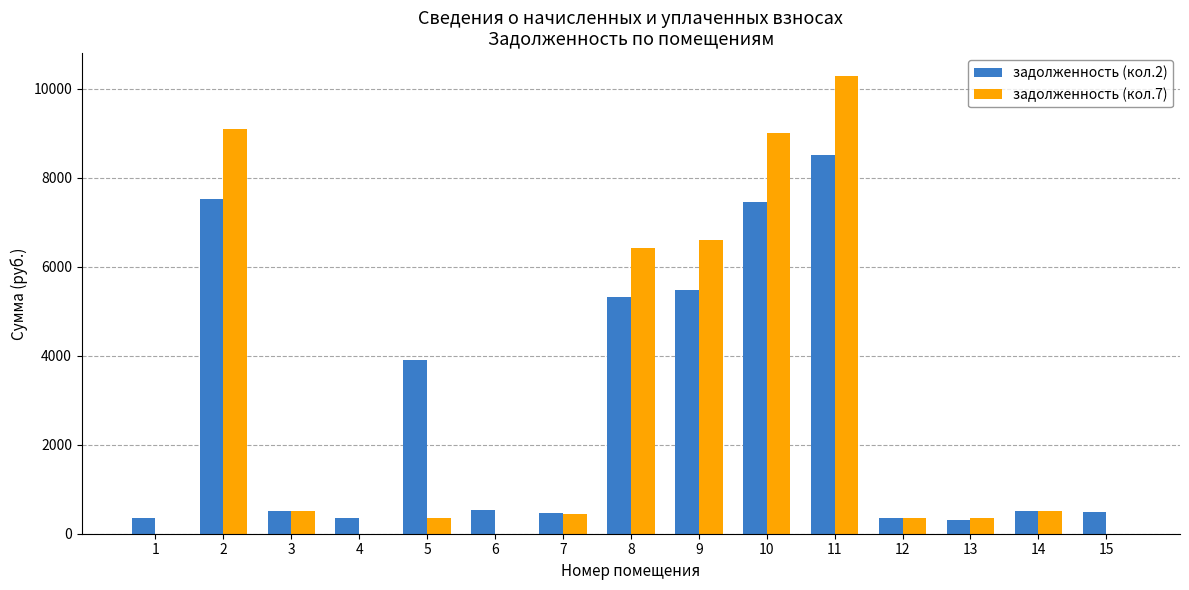

What are all the series names shown in the legend?

задолженность (кол.2), задолженность (кол.7)